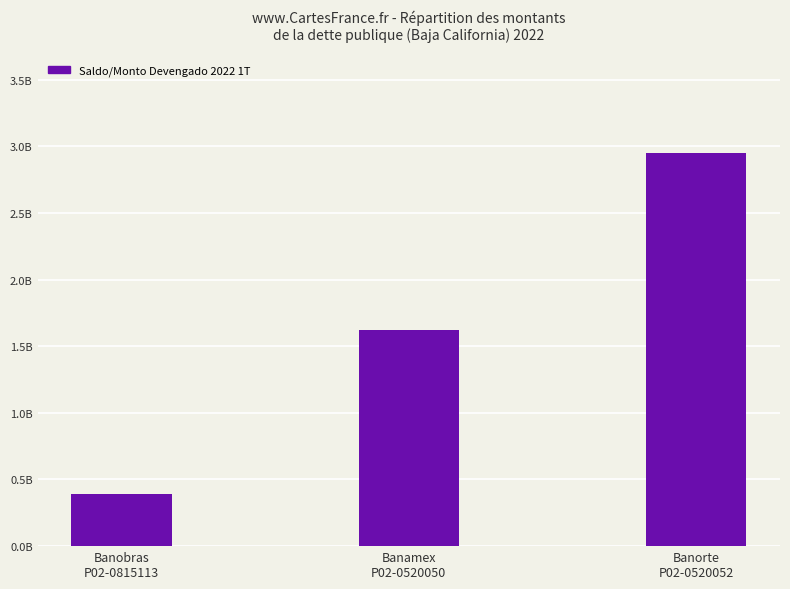

Which has a higher value, Banamex
P02-0520050 or Banobras
P02-0815113?

Banamex
P02-0520050